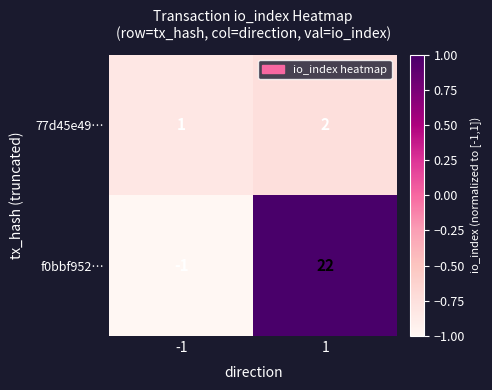

What is the sum of the f0bbf952… values at 1 and -1?

21